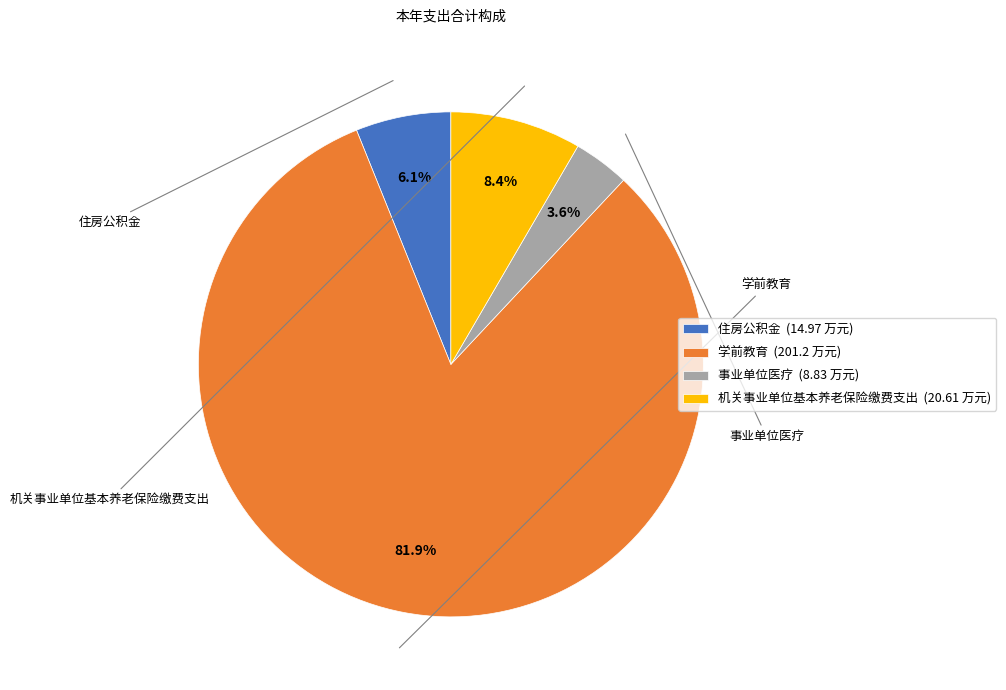

What is the ratio of the value at 住房公积金 (14.97 万元) to the value at 事业单位医疗 (8.83 万元)?

1.7